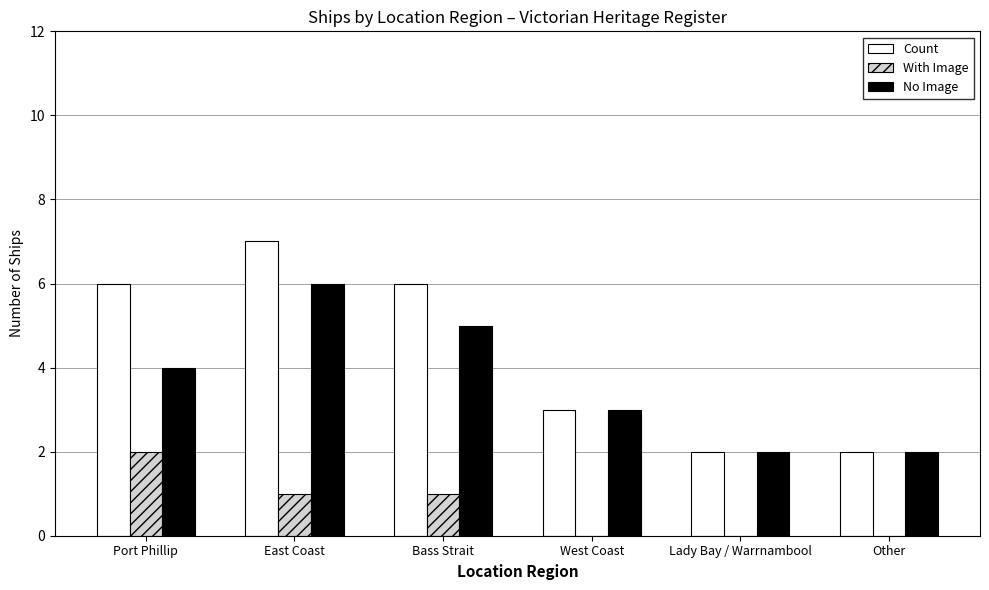

How many groups of bars are there?

6